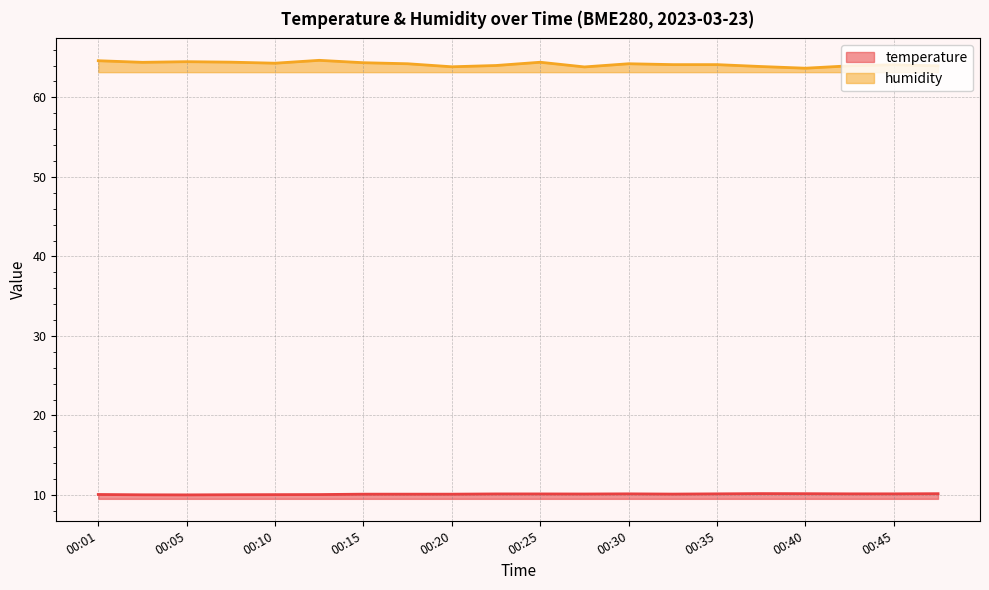

Is the value of humidity at 00:15 greater than the value of temperature at 00:38?

Yes